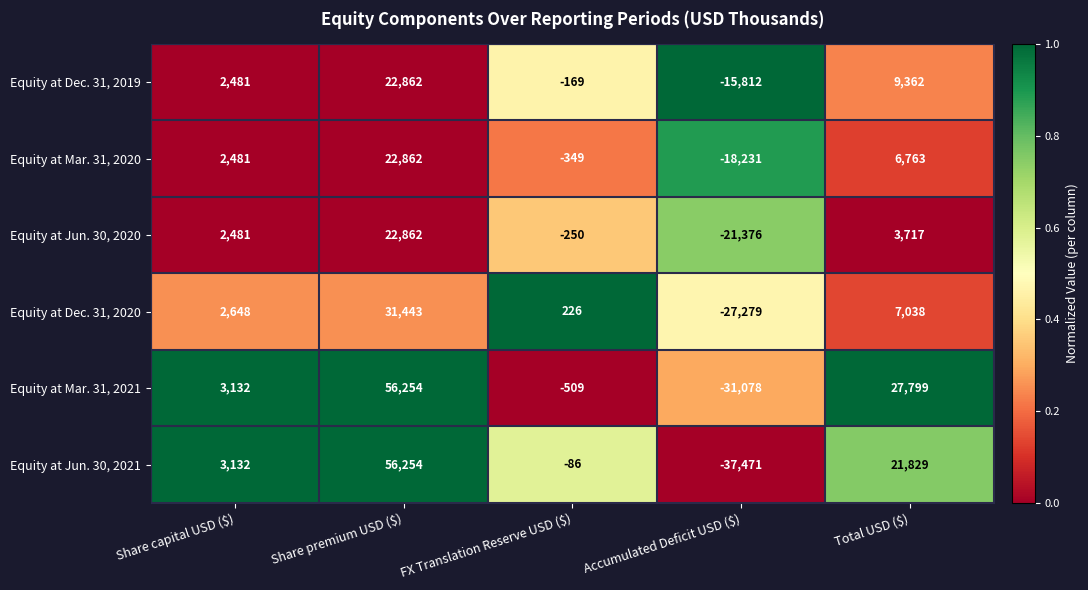

At which label is Equity at Jun. 30, 2021 closest to 9391?

Share capital USD ($)